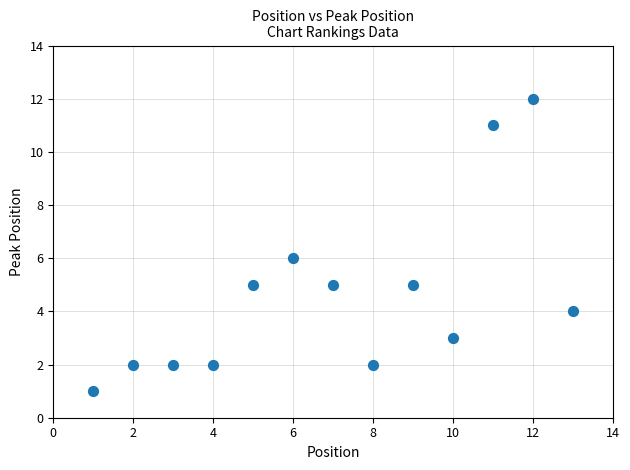

What is the range of Y values (max minus min)?

11